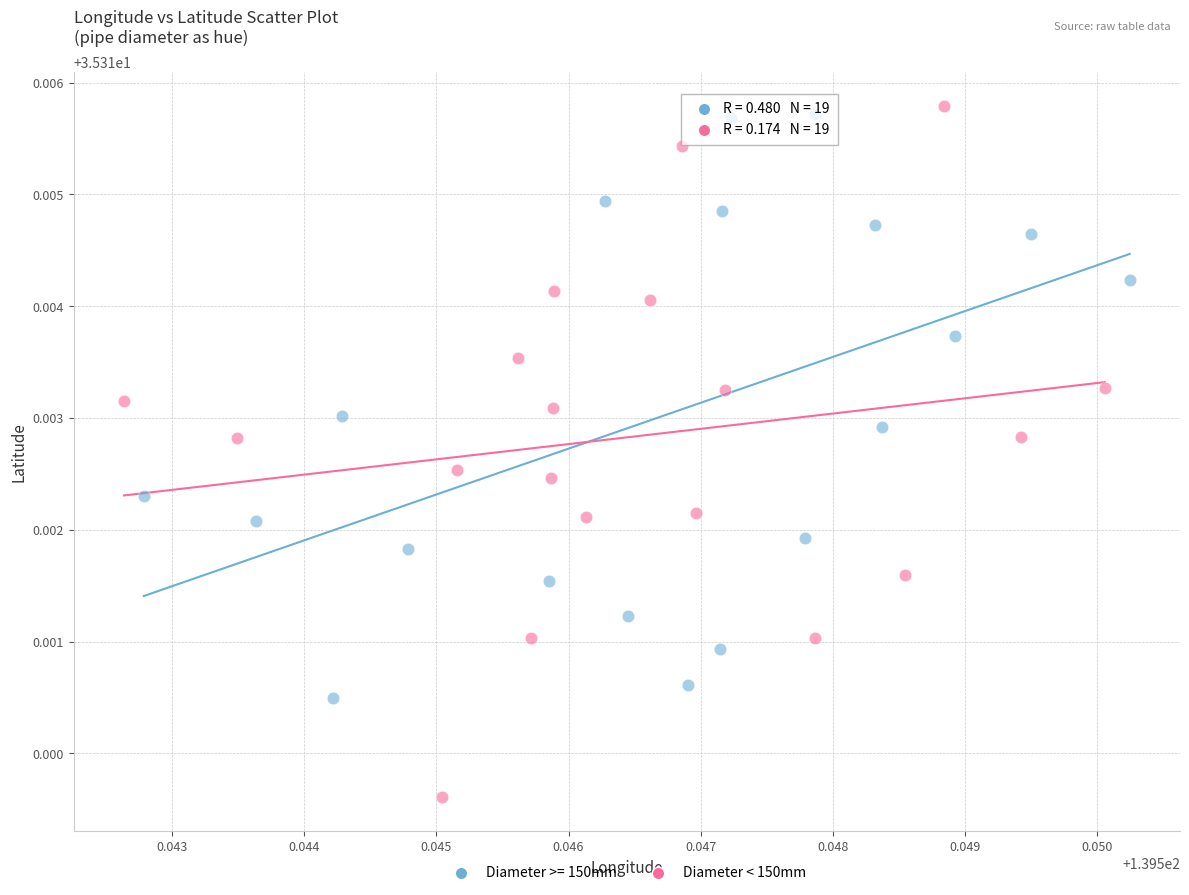

Which series has the widest spread of Y values?

Diameter < 150mm